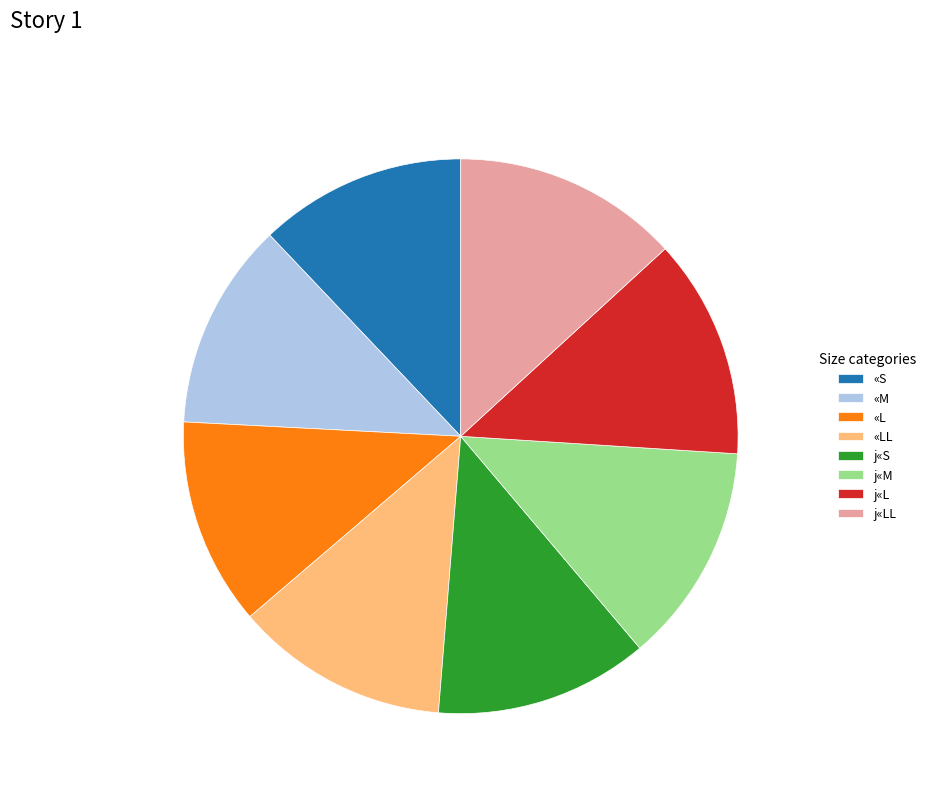

The j«LL slice represents 13% of the pie. True or false?

True